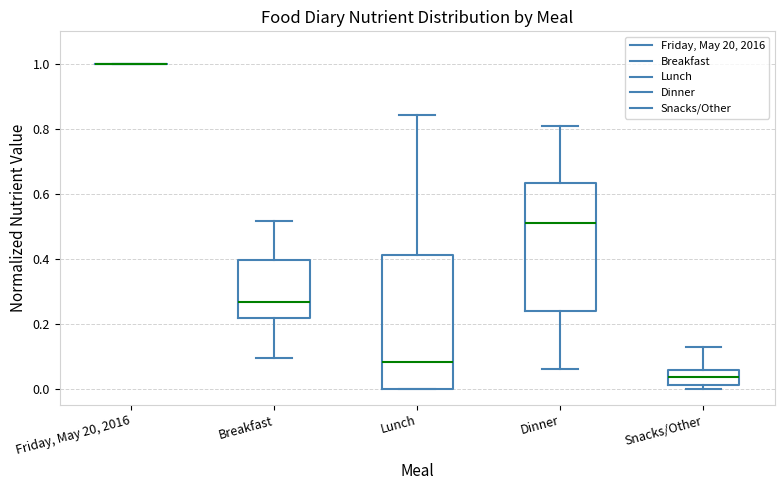

Reading left to right, transcribe this box plot: for each box, give where its median line is, the range the box spans, and where its two whiskers end, as read against the y-axis. The values are not printed on the chart, so give them approximately, as read against the axis.

Friday, May 20, 2016: box collapsed to a line at 1.00, whiskers 1.00 to 1.00
Breakfast: median 0.26, box 0.22 to 0.40, whiskers 0.10 to 0.52
Lunch: median 0.08, box 0.00 to 0.42, whiskers 0.00 to 0.84
Dinner: median 0.50, box 0.24 to 0.64, whiskers 0.06 to 0.80
Snacks/Other: median 0.04, box 0.02 to 0.06, whiskers 0.00 to 0.12